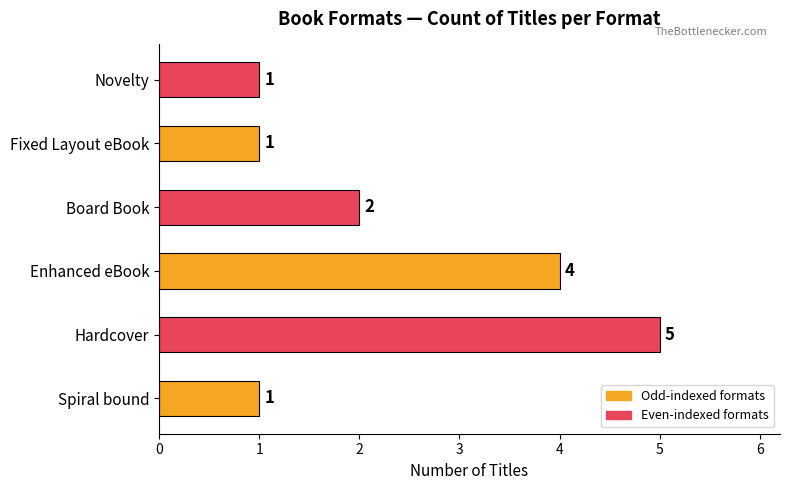

What is the smallest value displayed?

1